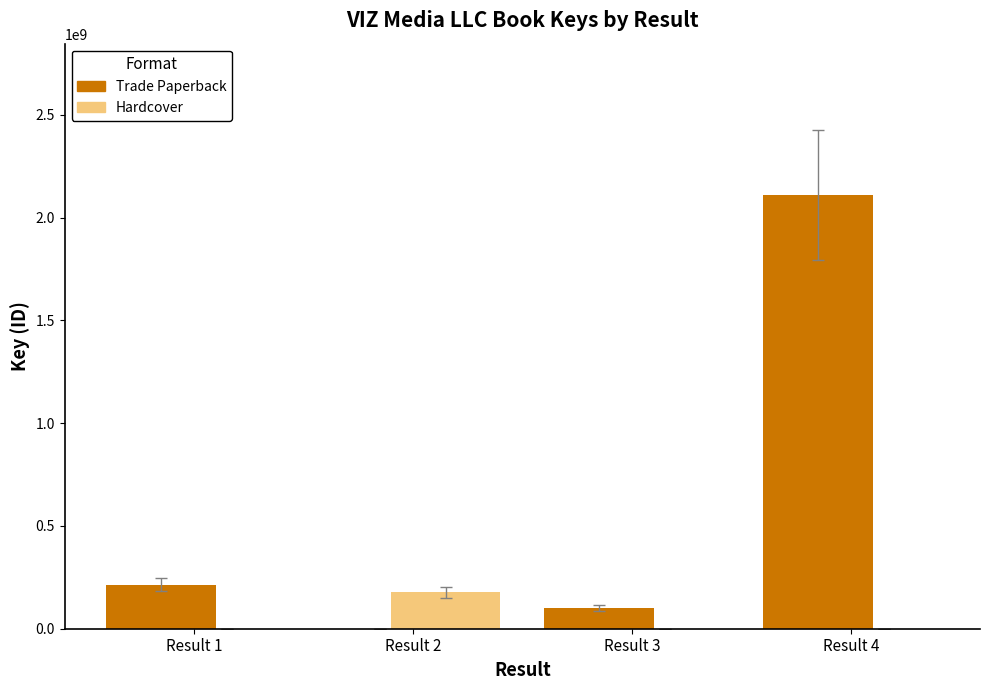

Which label corresponds to the largest value in the chart?

Result 4